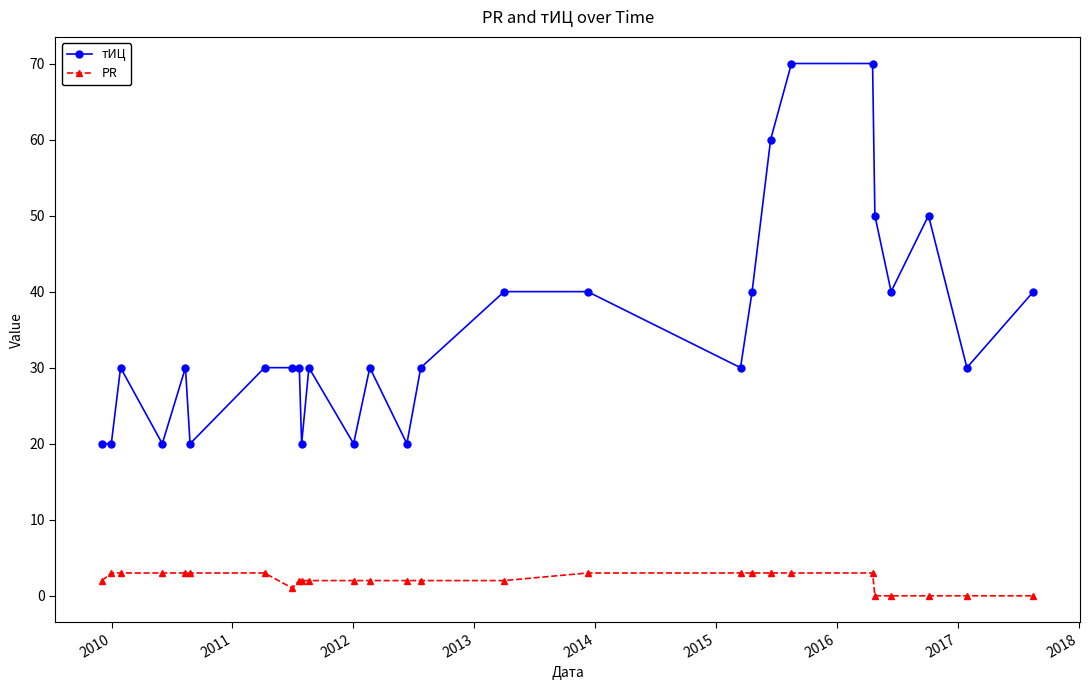

List the series in order of their overall mean, highest first.

тИЦ, PR